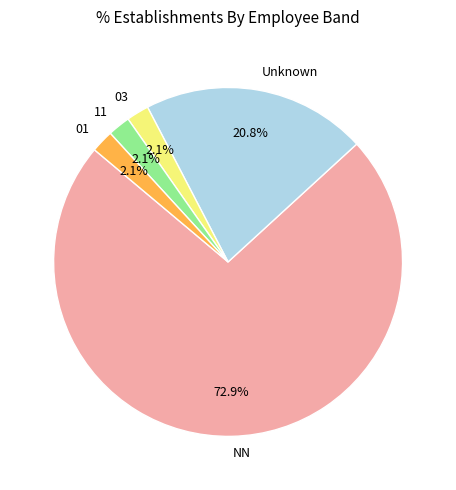

What percentage do 01 and 03 together represent?

4.2%